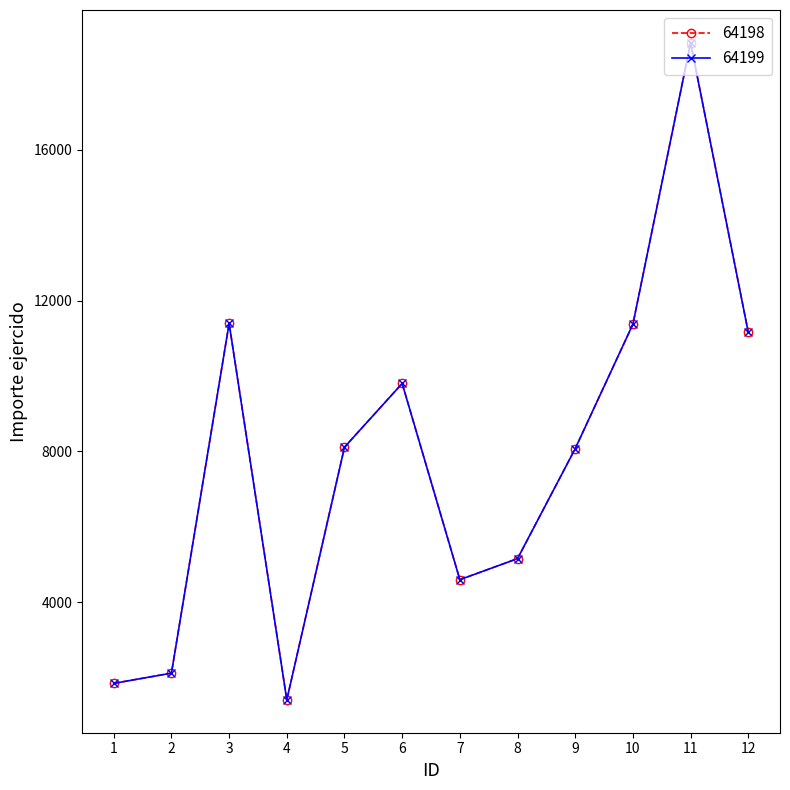

Does the chart have visible grid lines?

No